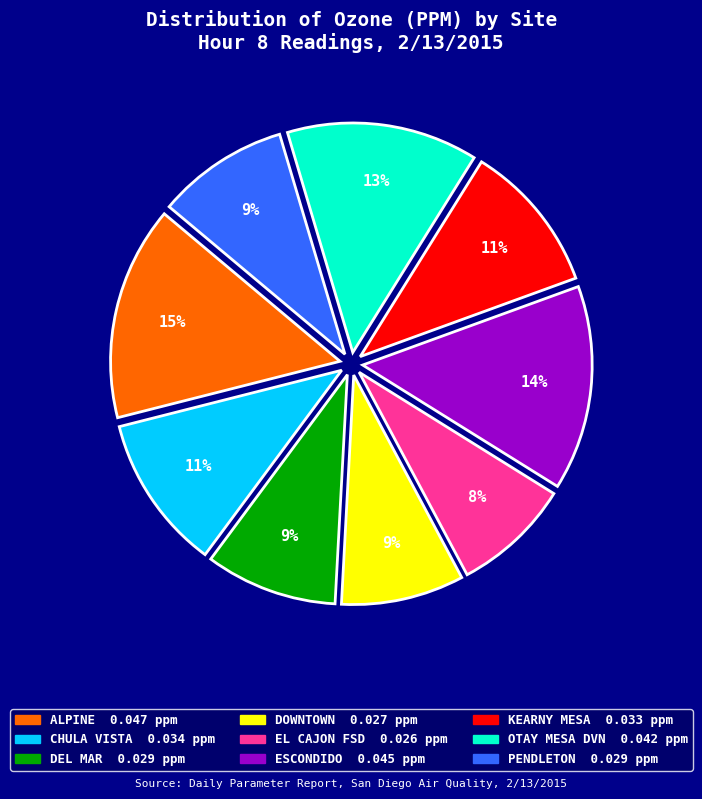

Do ALPINE and DOWNTOWN together represent more than half of the pie?

No